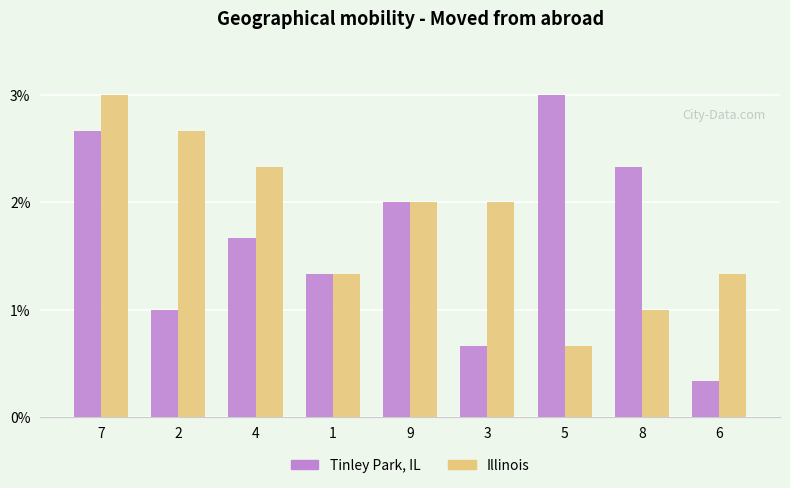

Which series changed the most between 9 and 3?

Tinley Park, IL